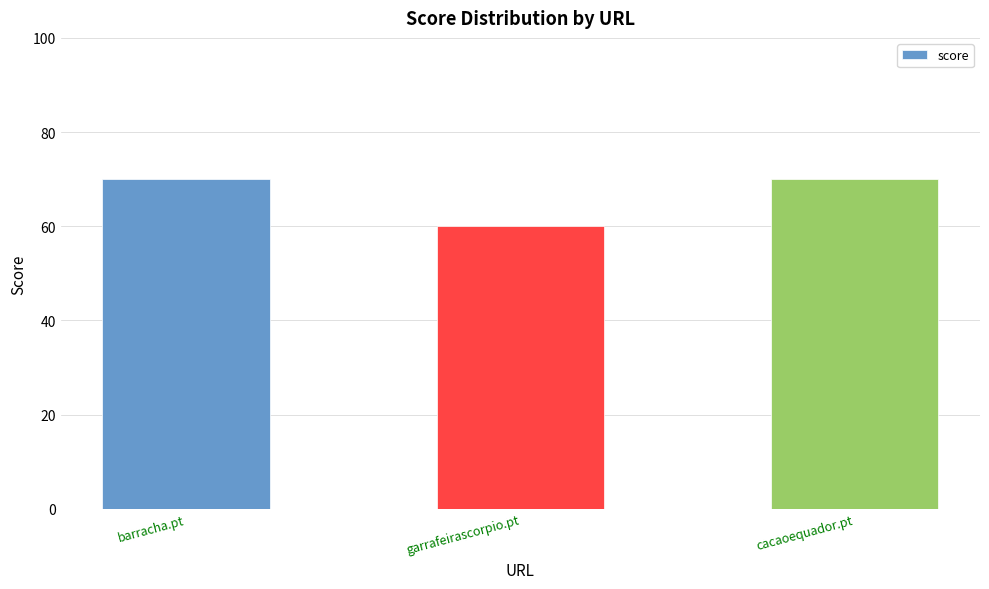

What is the difference between the maximum and minimum values?

10